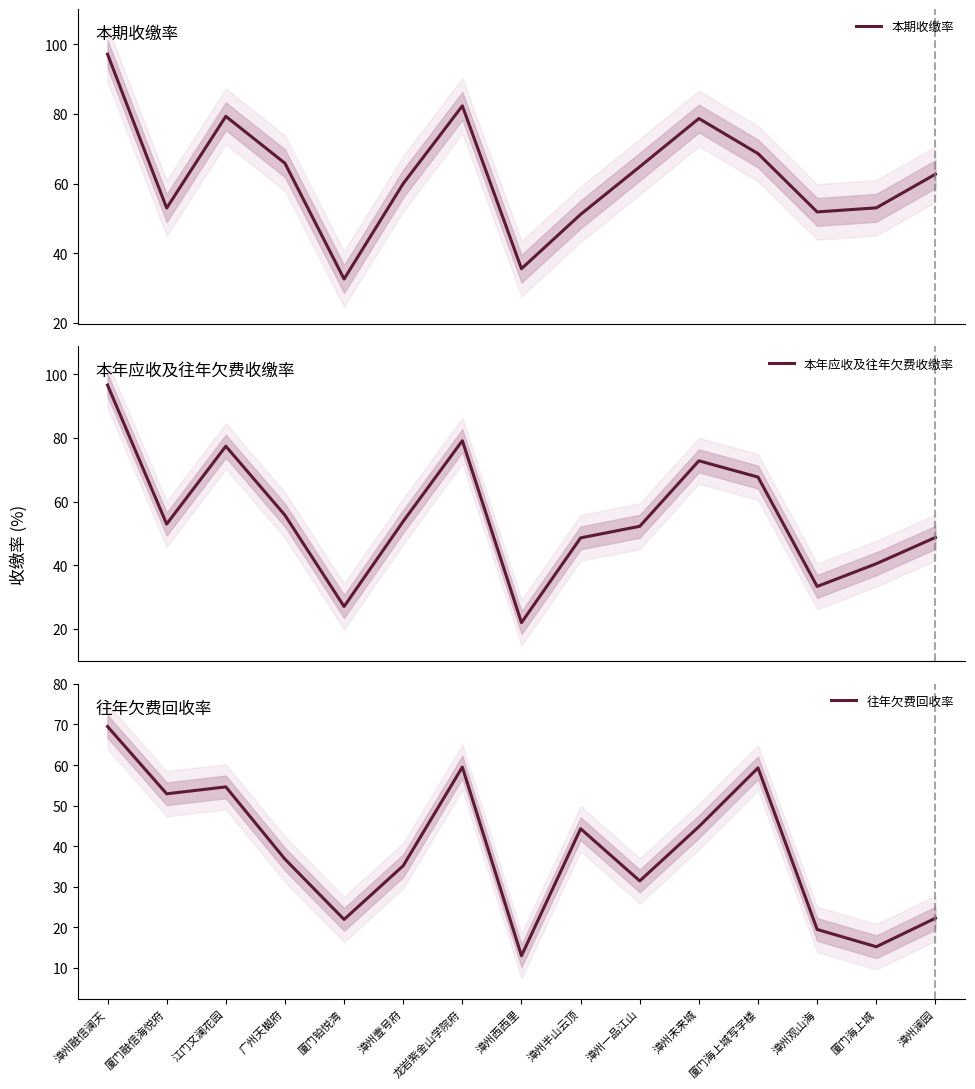

Rank the series by their maximum value, from highest to lowest.

本期收缴率, 本年应收及往年欠费收缴率, 往年欠费回收率